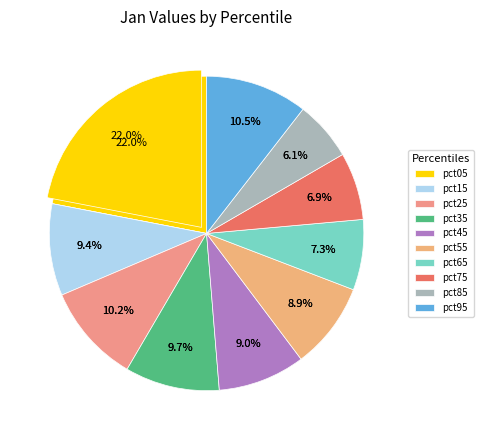

To the nearest percent, what is the difference between the largest and smallest slice percentages?

16%